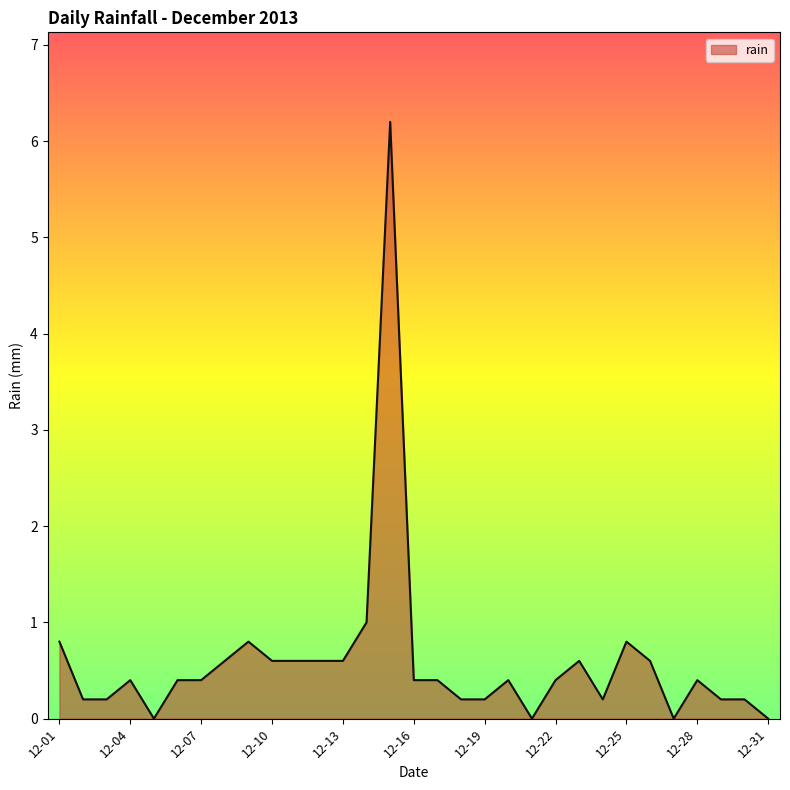

What is the greatest value displayed?

6.2